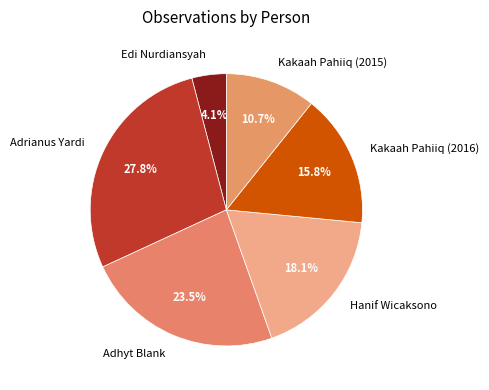

Is there a majority slice in this chart?

No